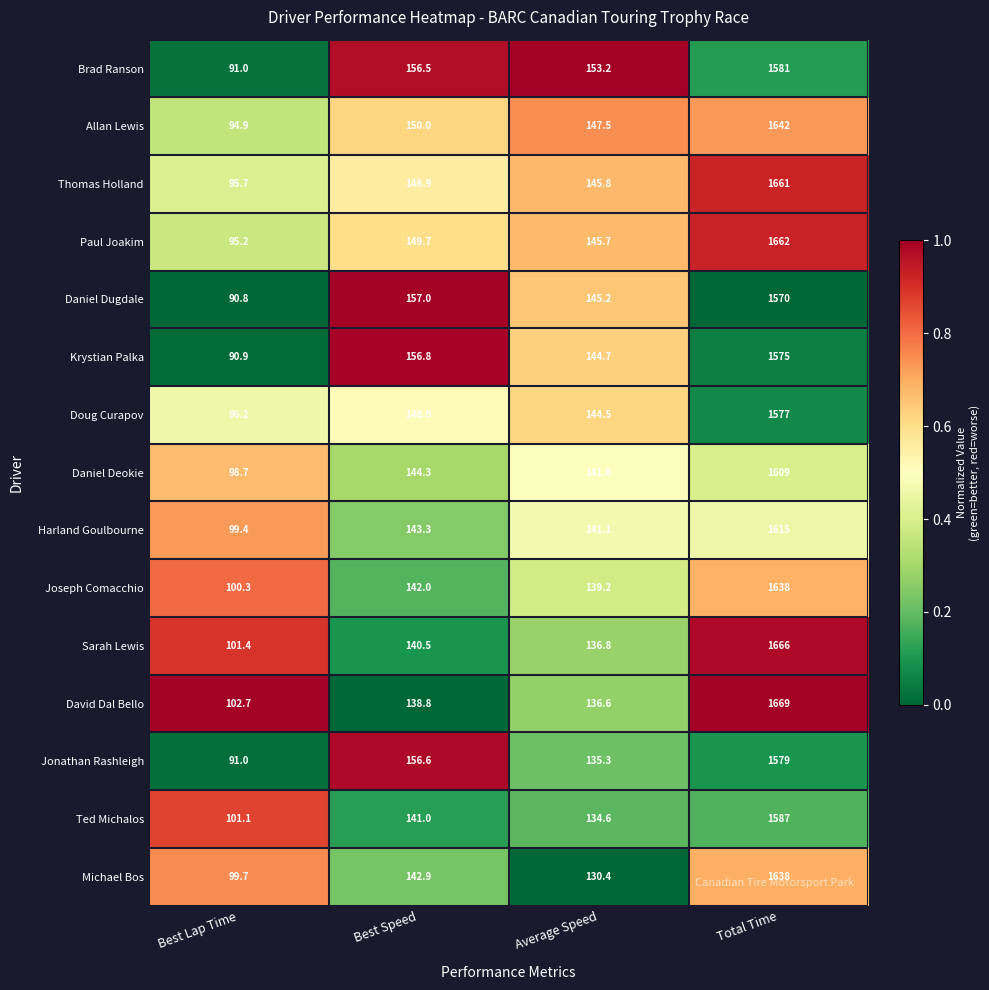

Which label corresponds to the largest value in the chart?

Total Time